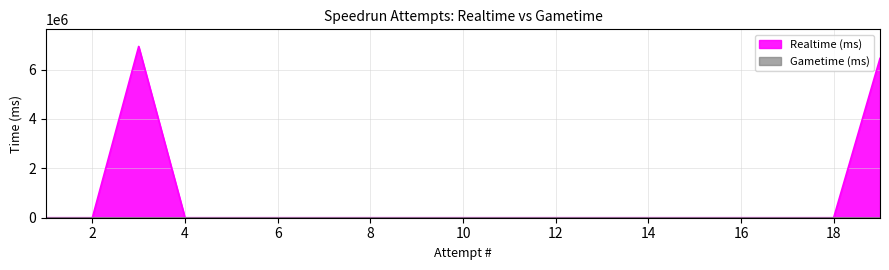

What is the average value?

704396